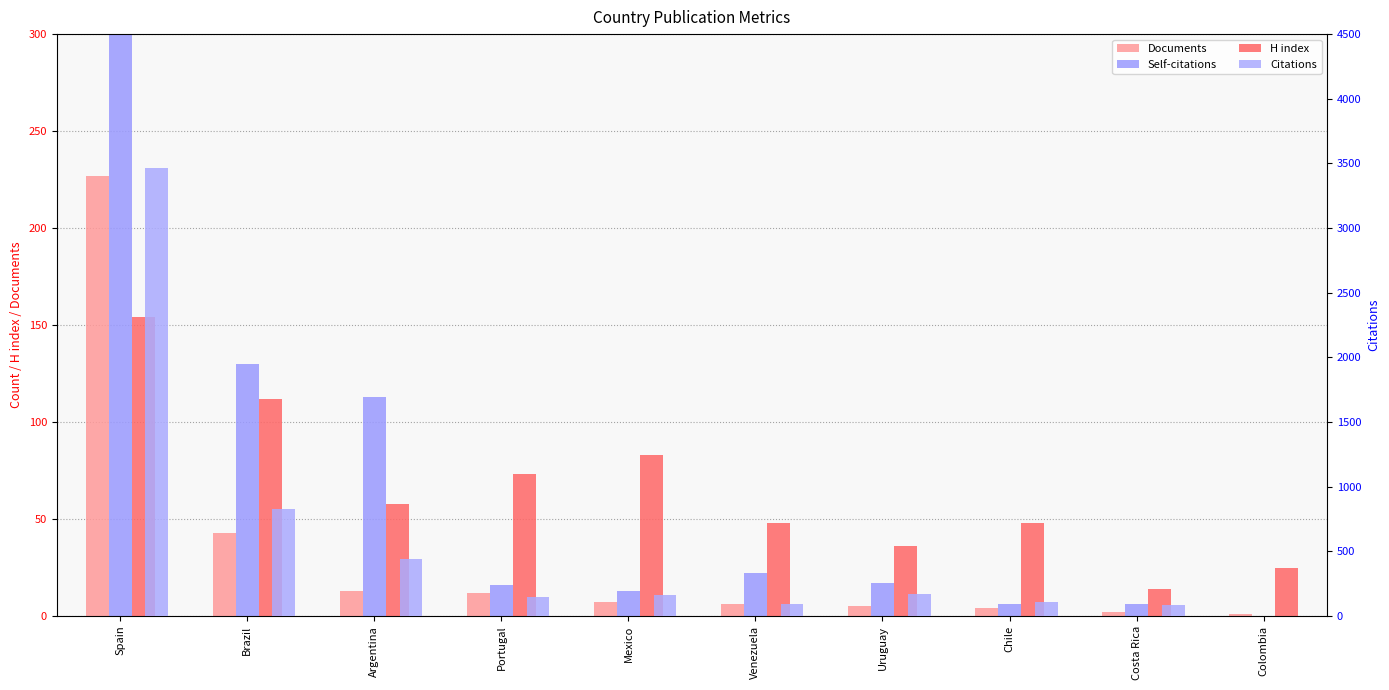

The H index series shows 14 at Costa Rica. True or false?

True